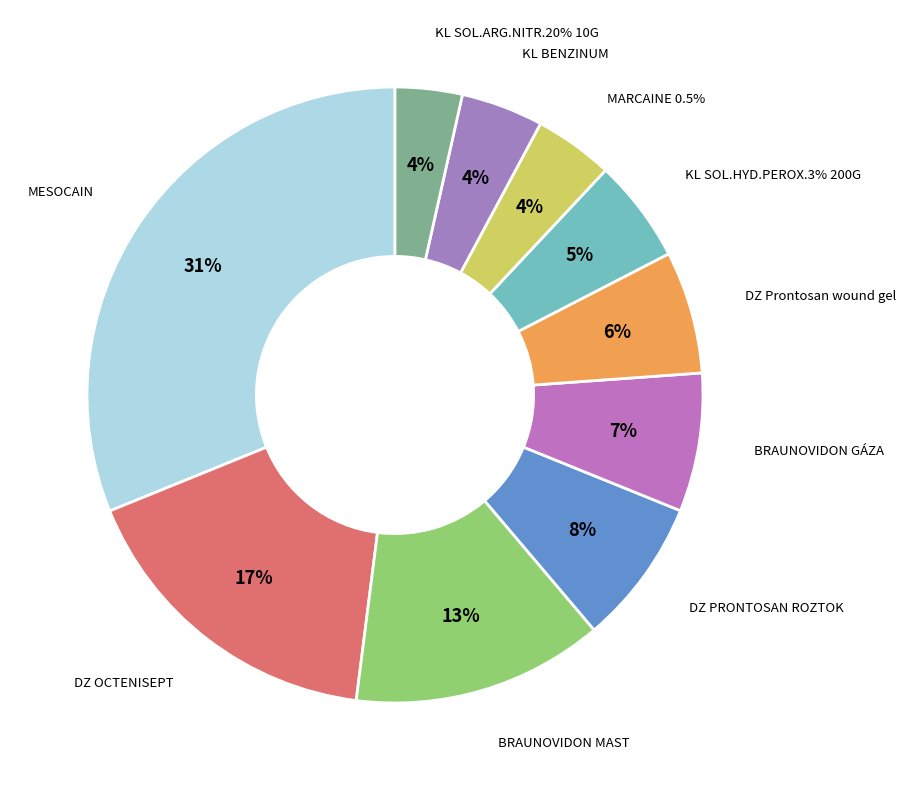

Is DZ OCTENISEPT the majority of the pie?

No